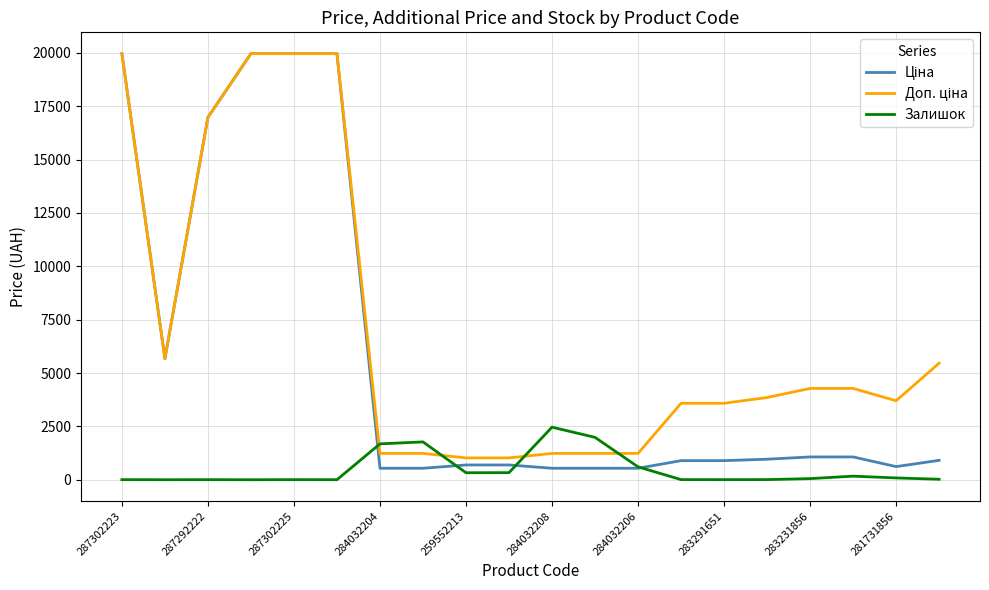

What is the maximum value shown in the chart?

19964.2